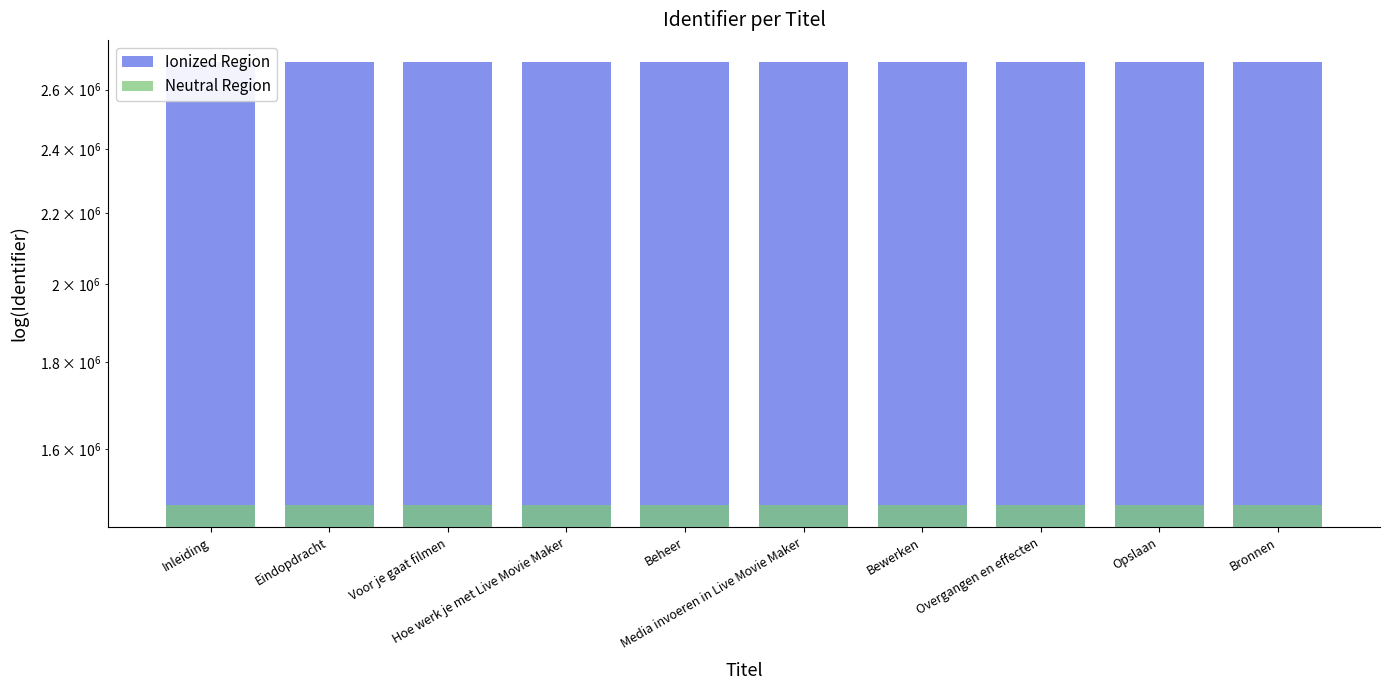

What is the sum of all Neutral Region values?

14840756